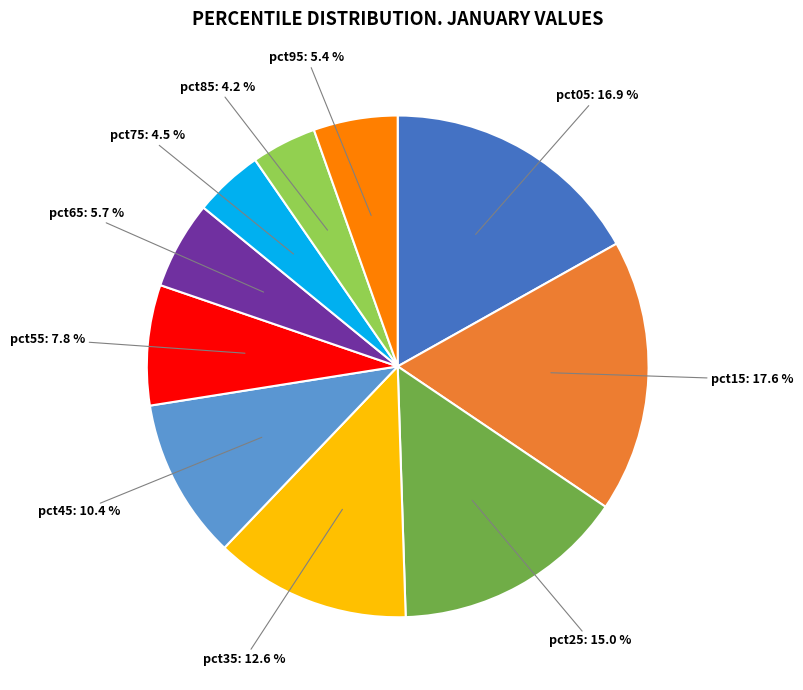

Is there any slice that represents more than half of the pie?

No